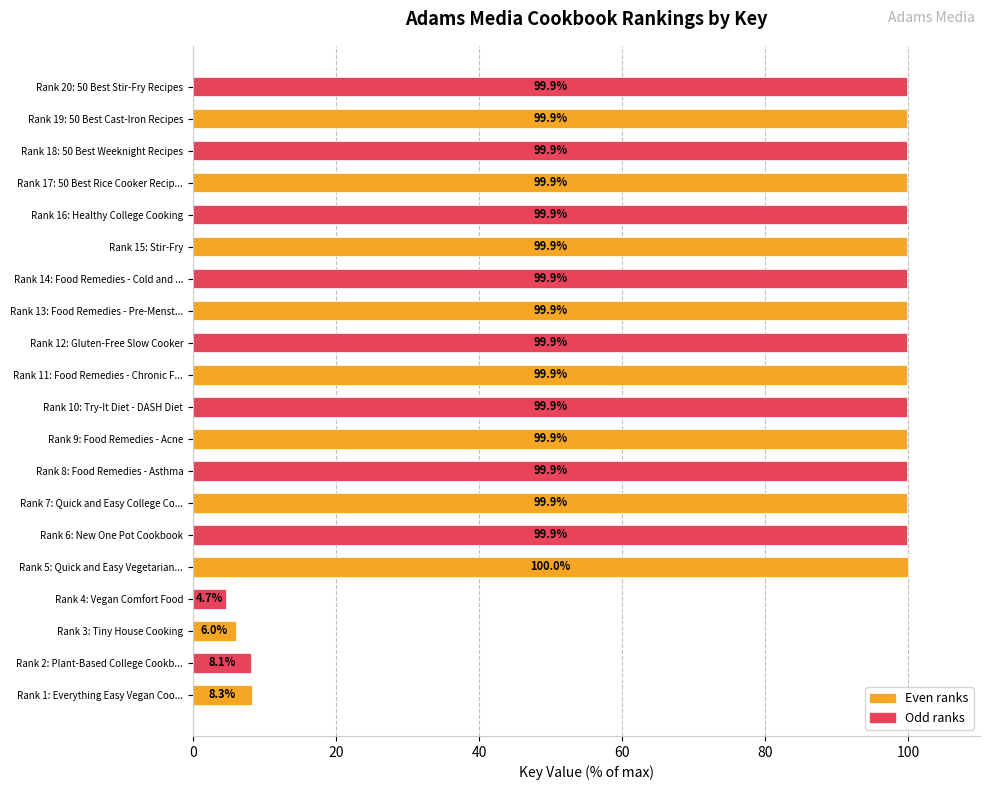

What is the ratio of the value at Rank 15: Stir-Fry to the value at Rank 8: Food Remedies - Asthma?

1.0